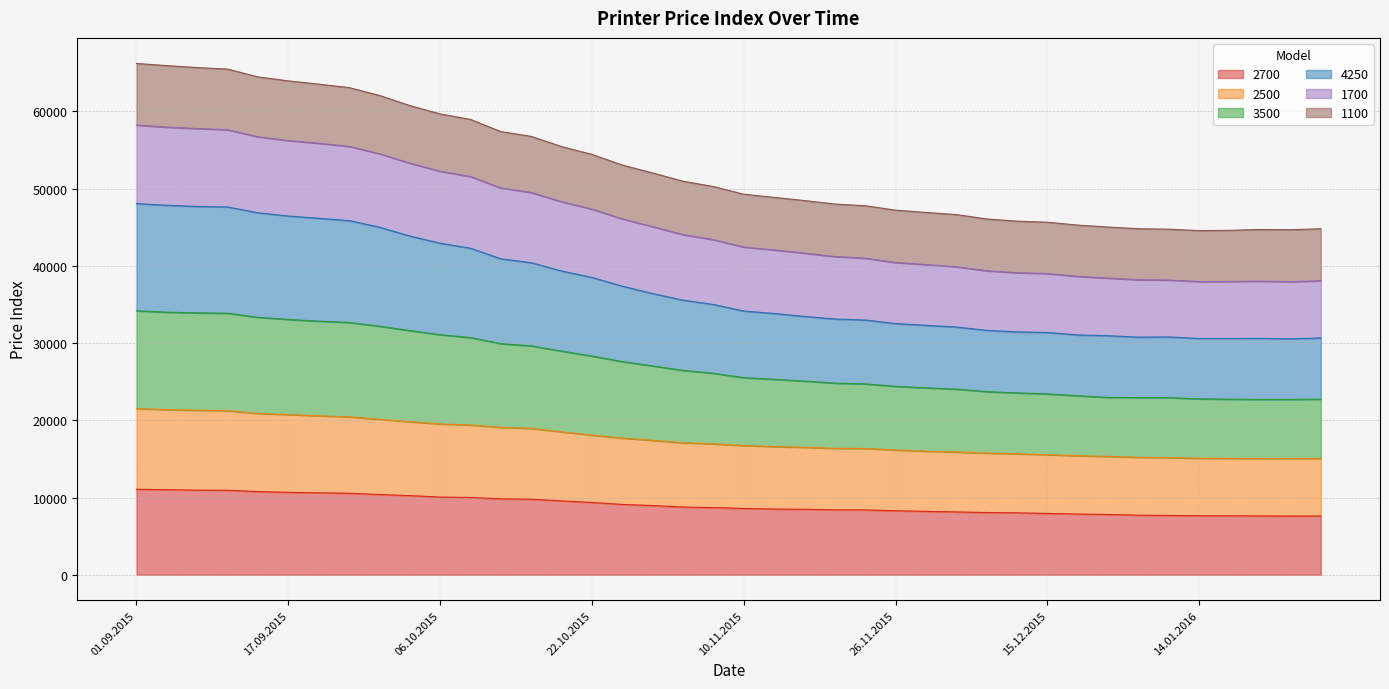

True or false: 2500 and 1100 intersect in this chart.

False